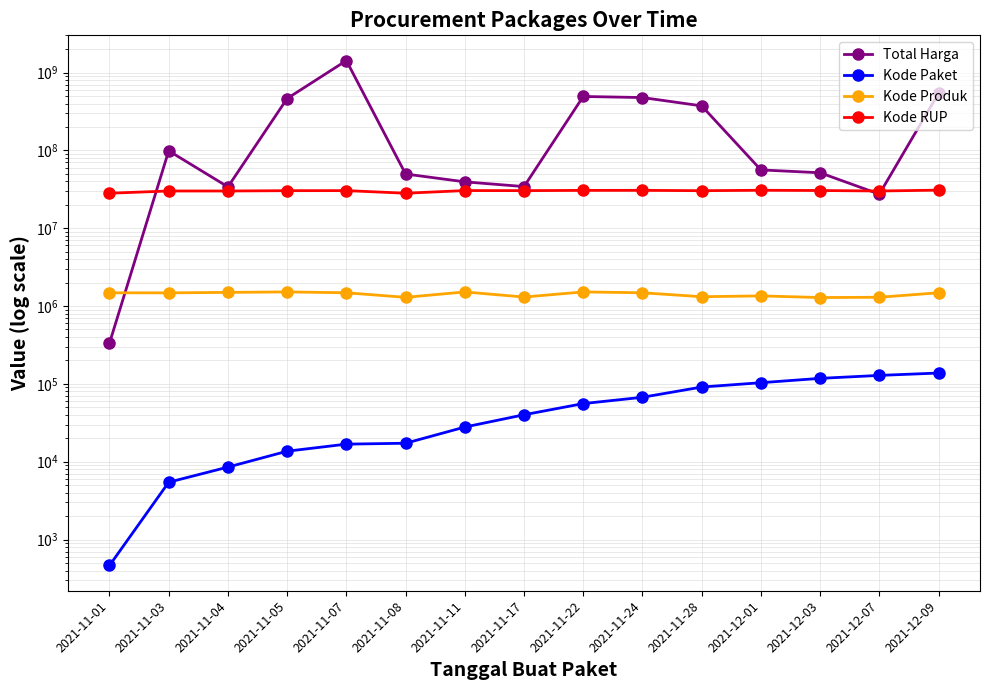

What is the total value across all series at 2021-12-03?

83533077